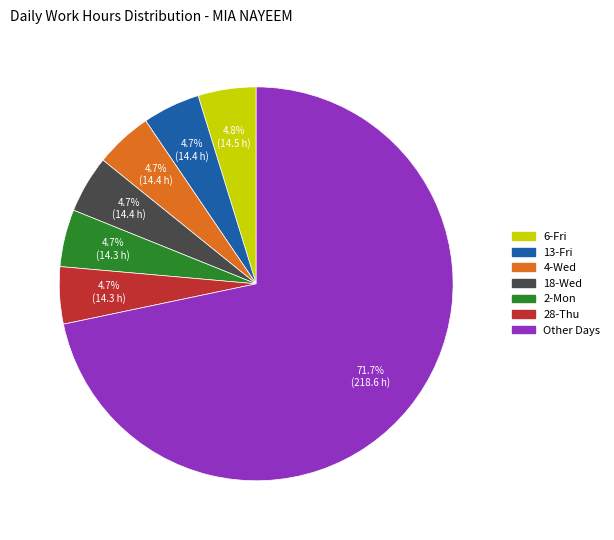

Does any single category account for the majority?

Yes